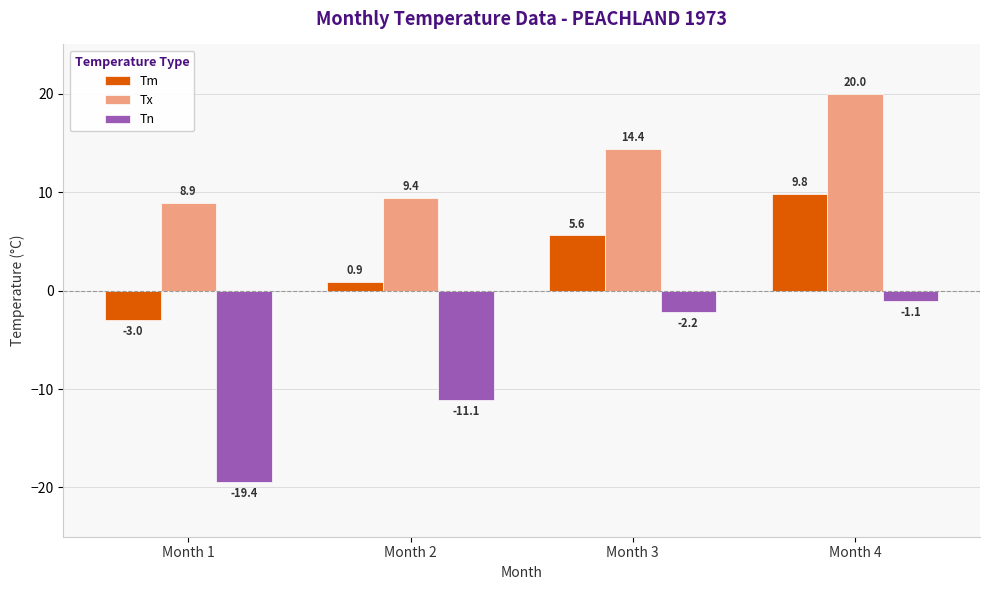

What is the difference between the maximum and minimum values in the Tx series?

11.1